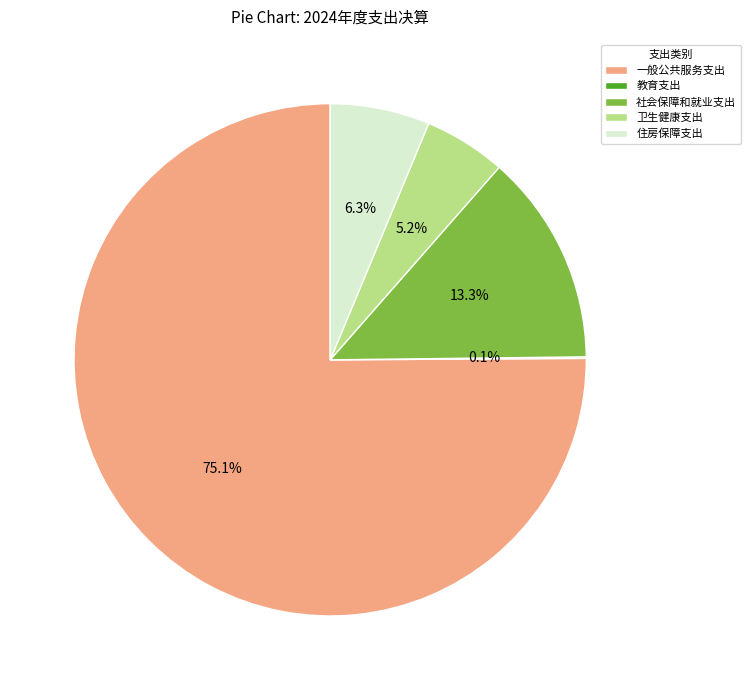

What is the total percentage of 社会保障和就业支出 and 住房保障支出?

19.6%